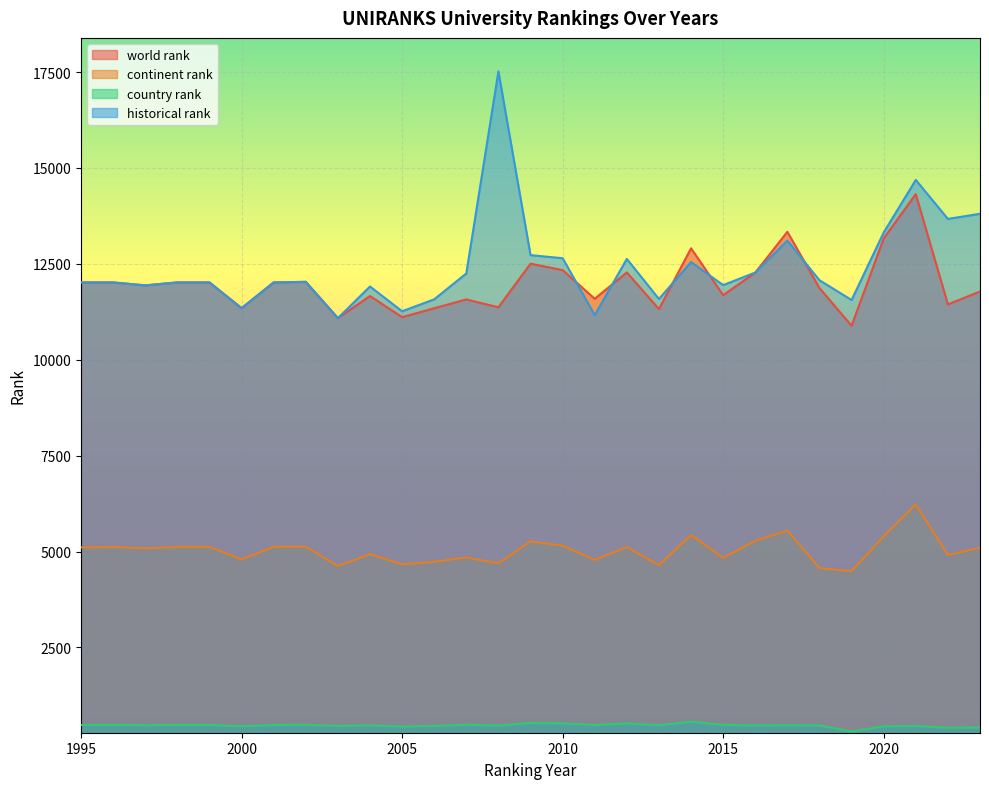

Which category has the lowest value in the country rank series?

2019